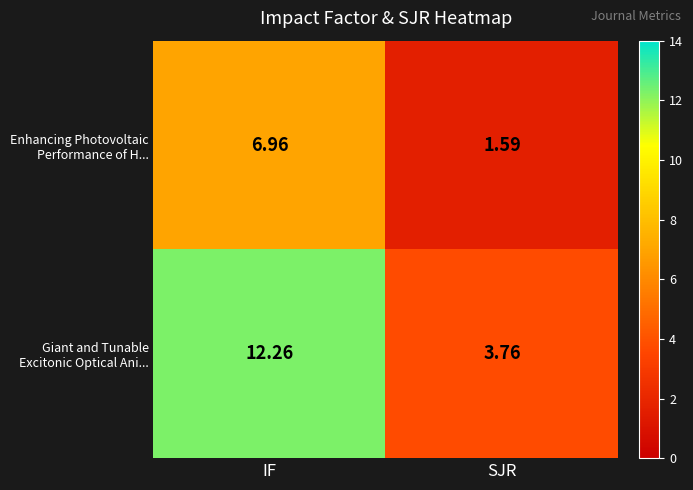

At which category is the sum across all series the highest?

IF